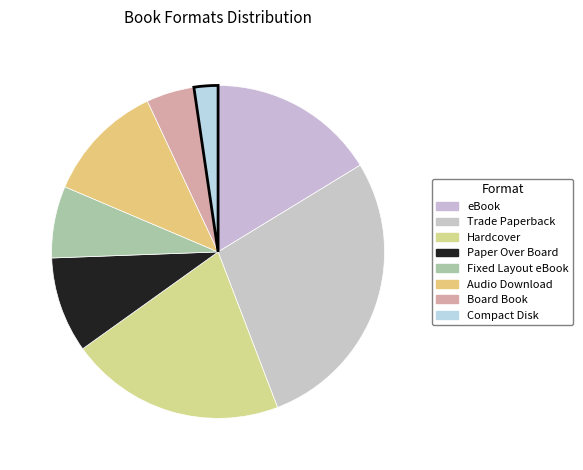

What is the change in value from eBook to Fixed Layout eBook?

-4